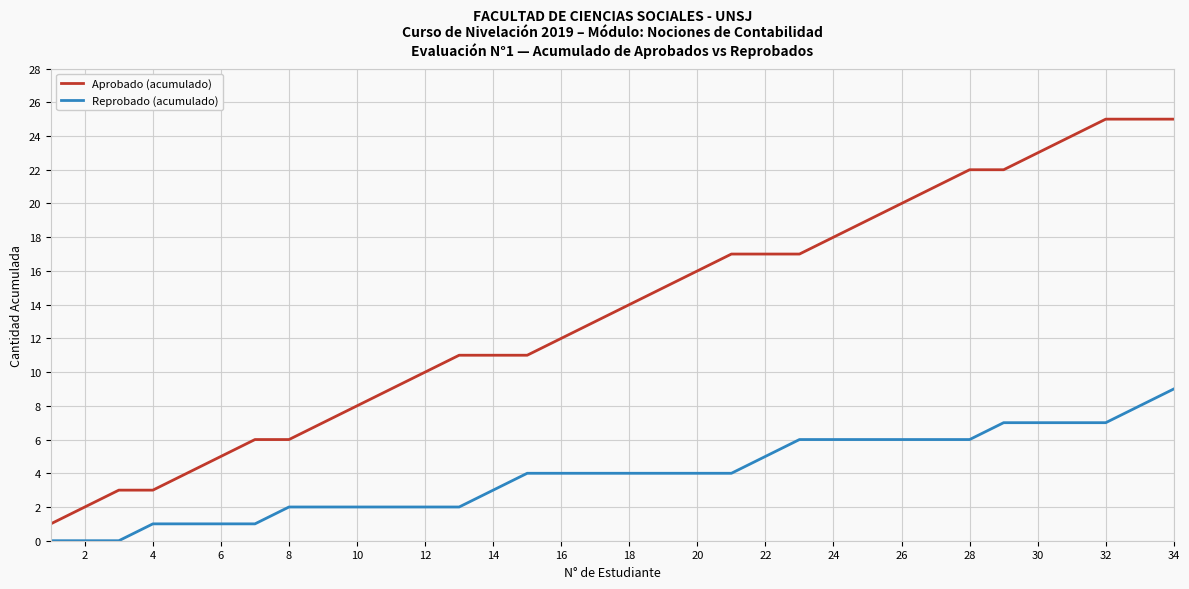

Rank the series by their maximum value, from lowest to highest.

Reprobado (acumulado), Aprobado (acumulado)